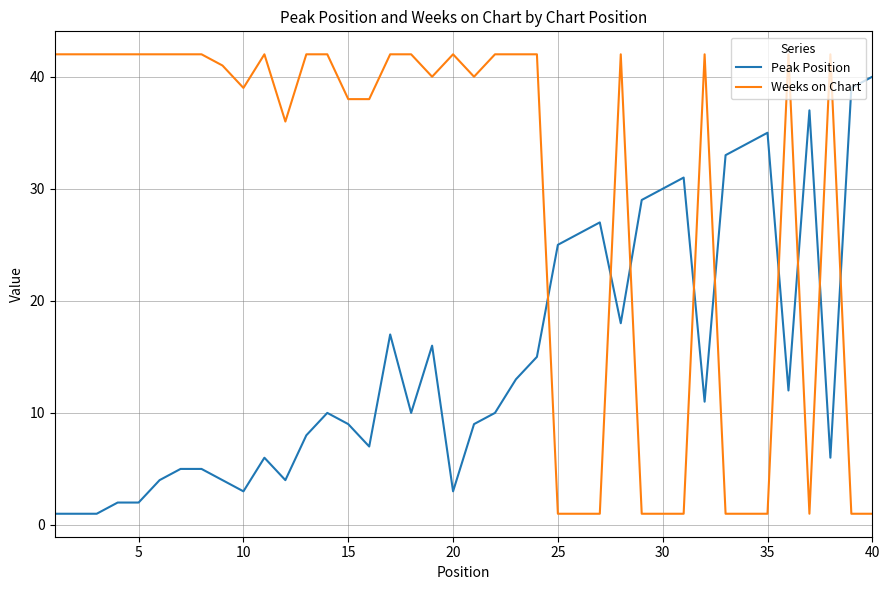

List the series in order of their peak value, lowest first.

Peak Position, Weeks on Chart